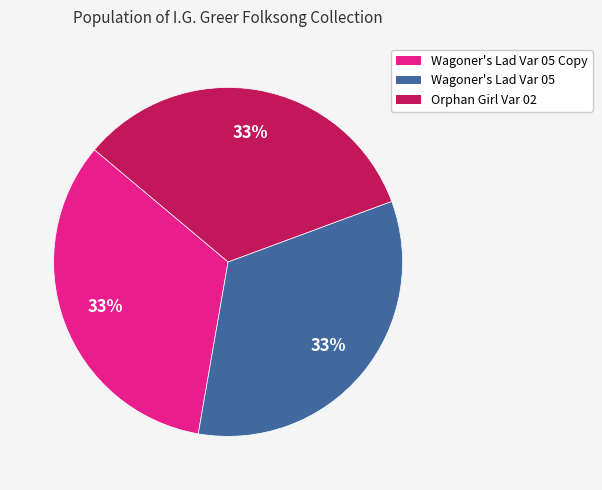

Is there a majority slice in this chart?

No